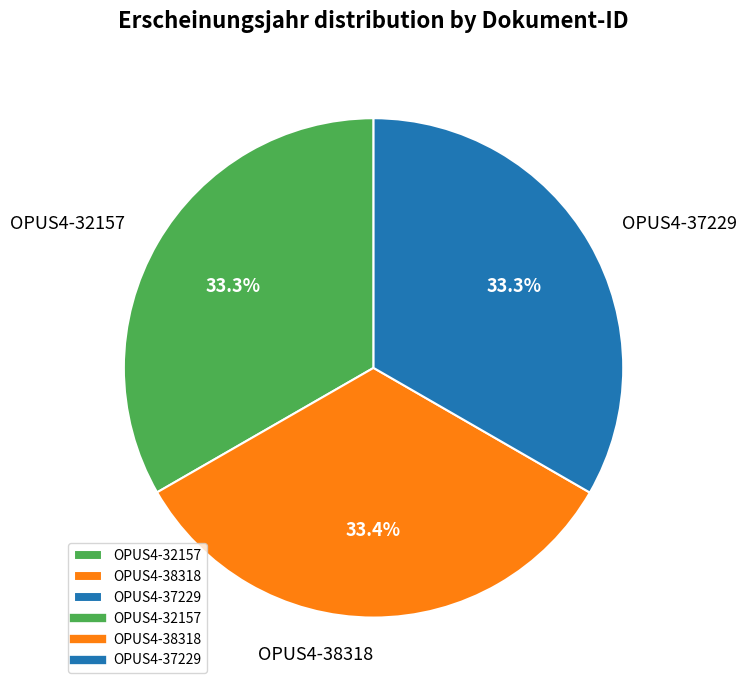

Approximately how many times larger is the value at OPUS4-32157 compared to OPUS4-38318?

1.0